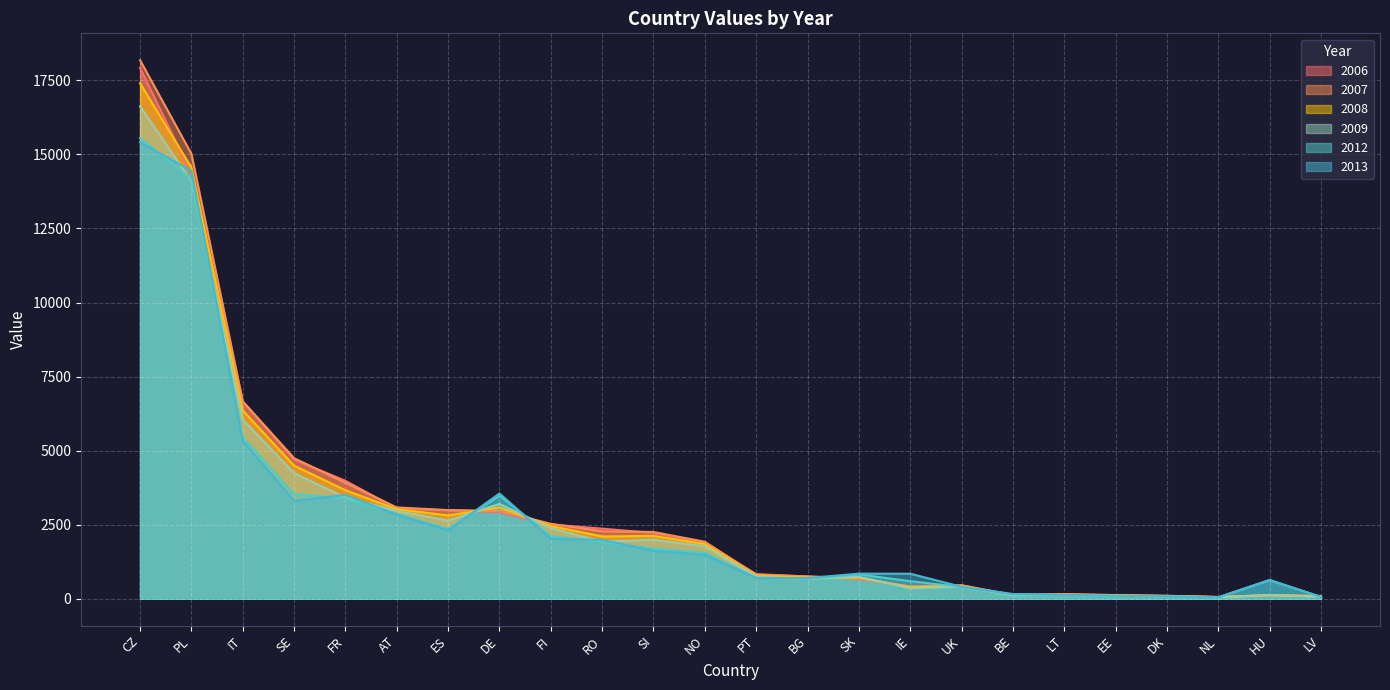

Does the chart display data point markers on the line(s)?

No